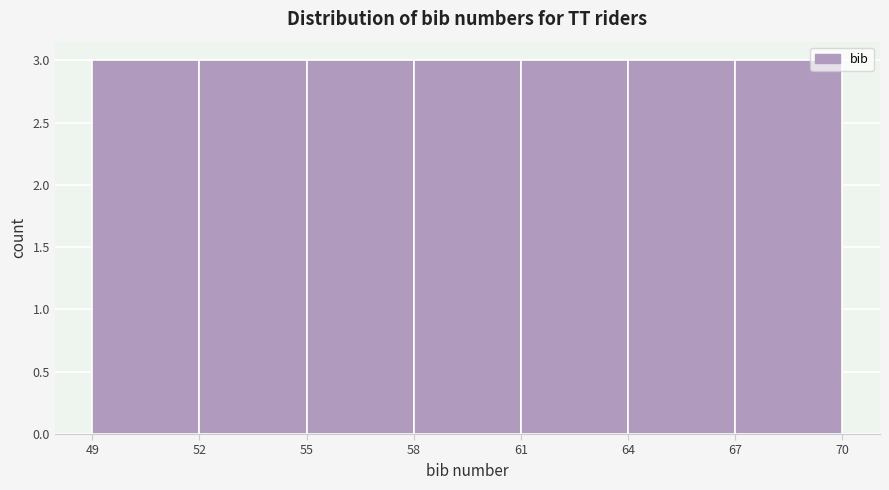

Reading left to right, transcribe this chart: for each bar, give the range it covers on the x-axis and its height. The values are not printed on the chart, so give them approximately, as read against the axis.

49 to 52: 3
52 to 55: 3
55 to 58: 3
58 to 61: 3
61 to 64: 3
64 to 67: 3
67 to 70: 3